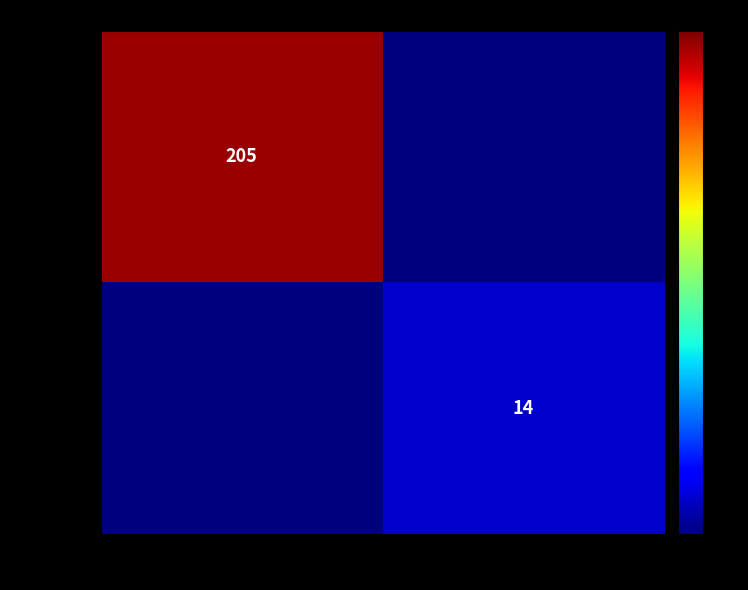

True or false: d8cf53a9… has a value of 338 at -1.

False